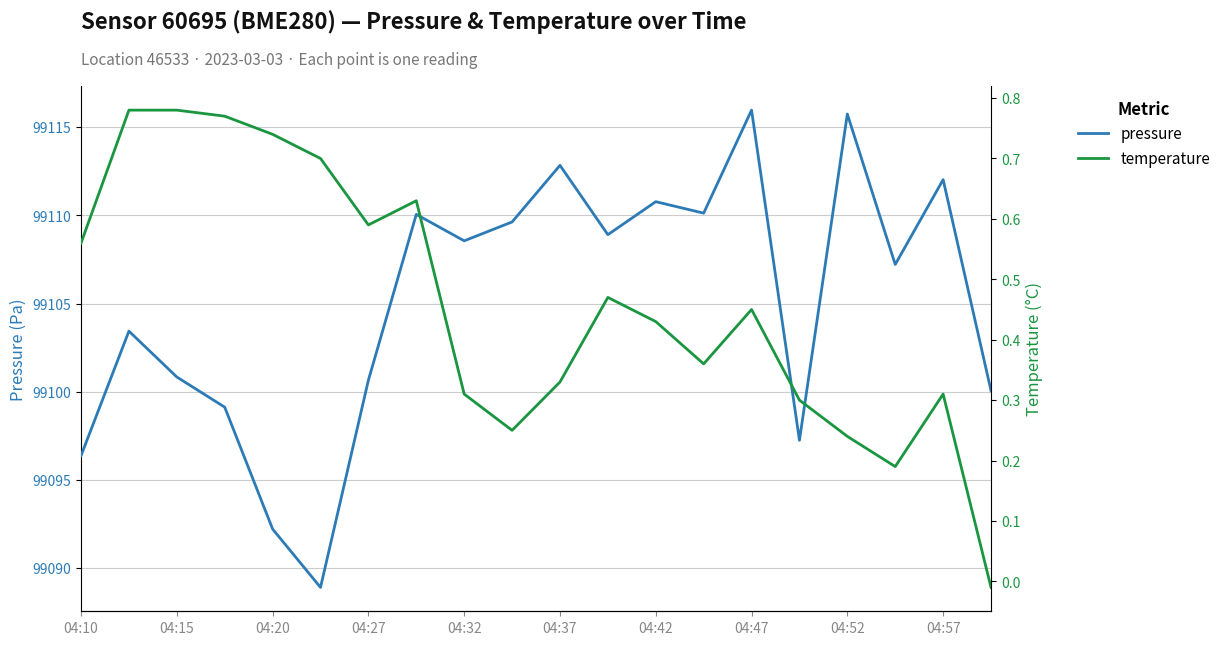

What is the minimum value for pressure?

99088.9